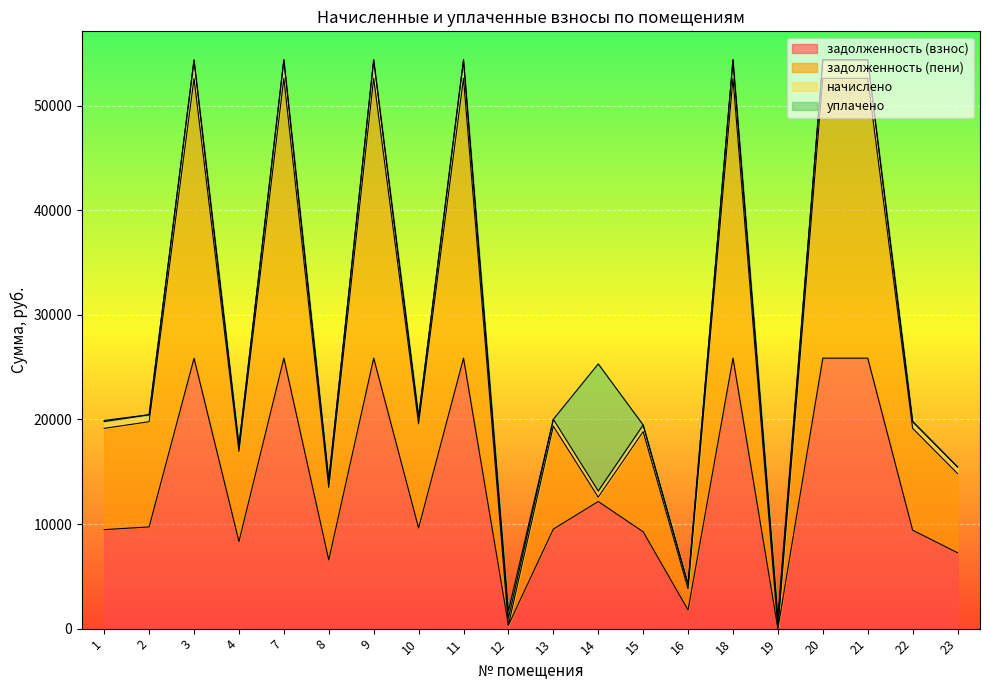

How many positive values does the задолженность (взнос) series have?

19